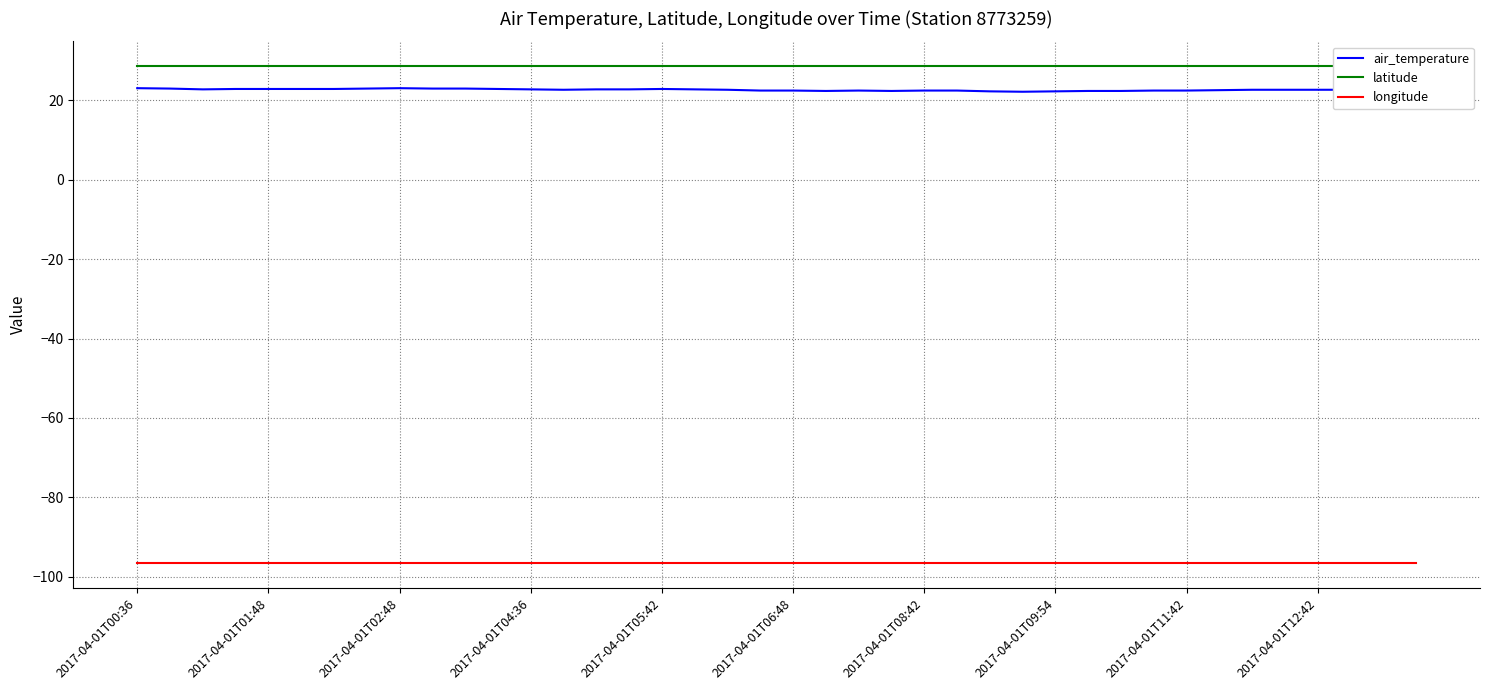

True or false: air_temperature and longitude intersect in this chart.

False